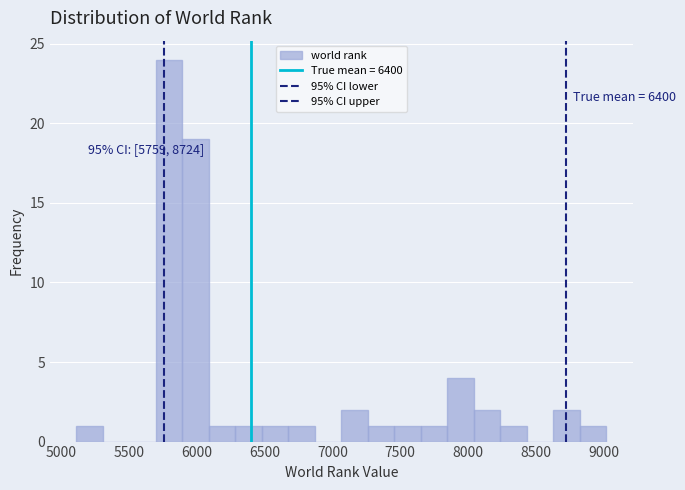

Around what value on the x-axis is the tallest bar? Give the approximate position of its centre, as read against the axis.

5800